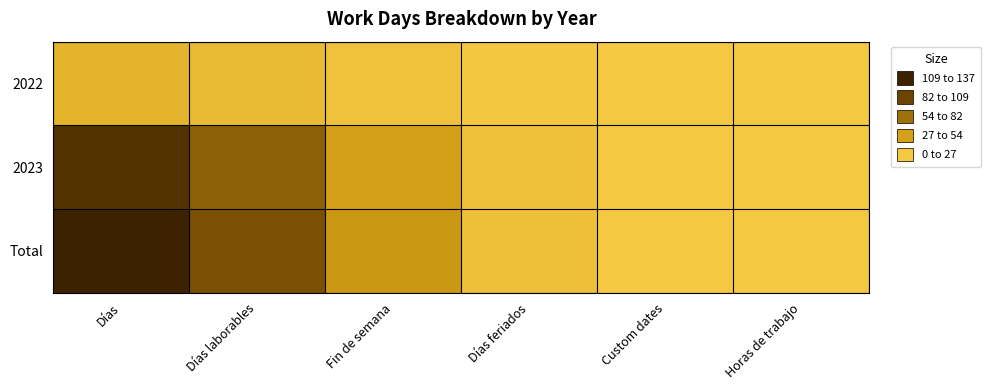

What is the spread (max minus min) of values at Días?

120